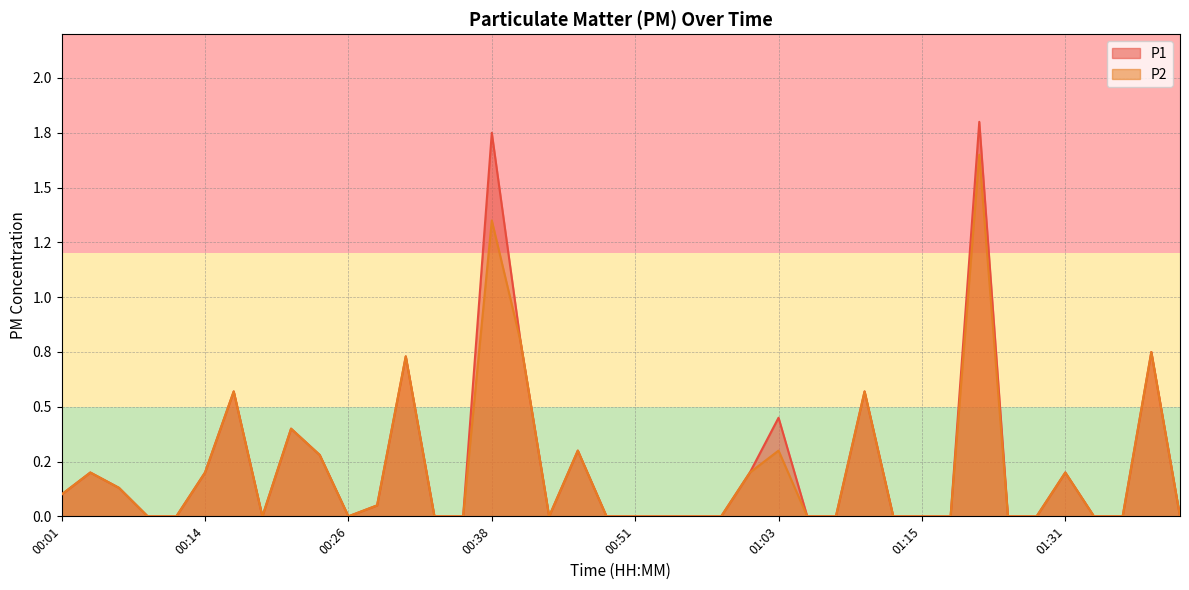

Where is the first local maximum for P1?

00:04